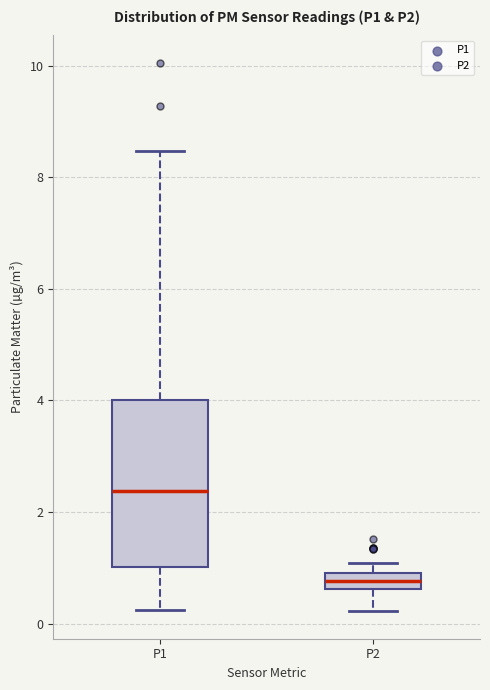

Comparing the boxes themselves (not the whiskers), which one is the tallest?

P1